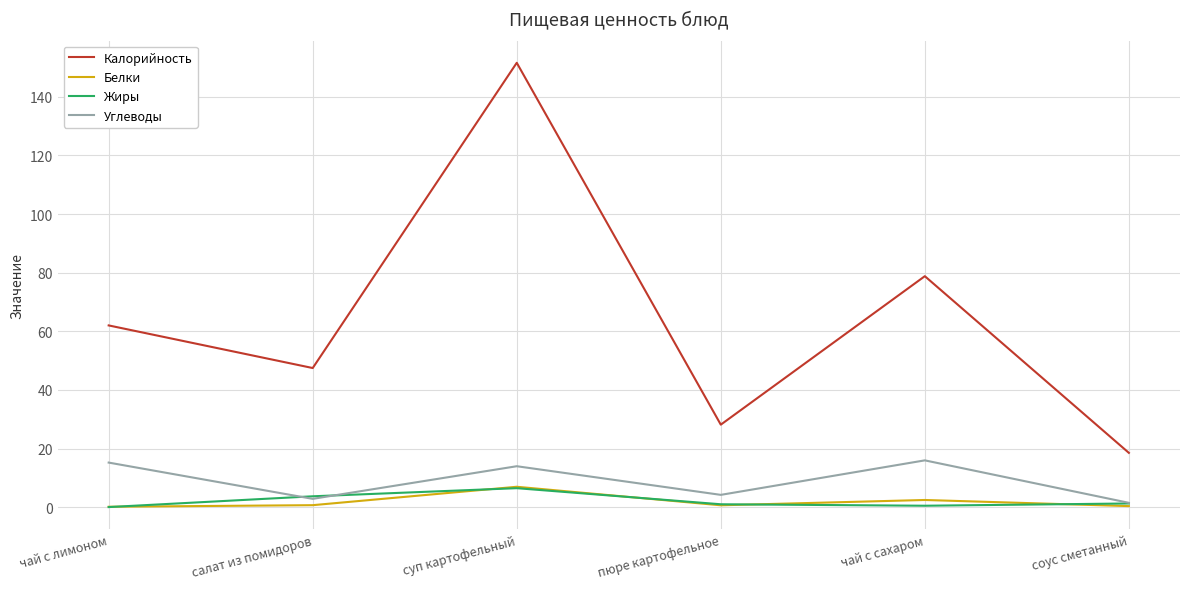

The Углеводы series shows 1.5 at соус сметанный. True or false?

True